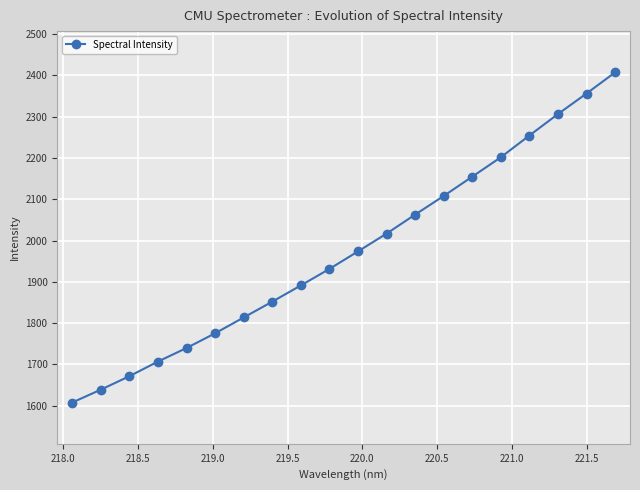

Reading left to right, transcribe all the data shown in this chart.

1608.0	1639.1	1671.7	1707.2	1740.0	1775.6	1813.9	1852.2	1891.5	1931.5	1973.9	2017.0	2063.0	2108.1	2154.8	2201.8	2254.5	2306.4	2356.1	2407.3